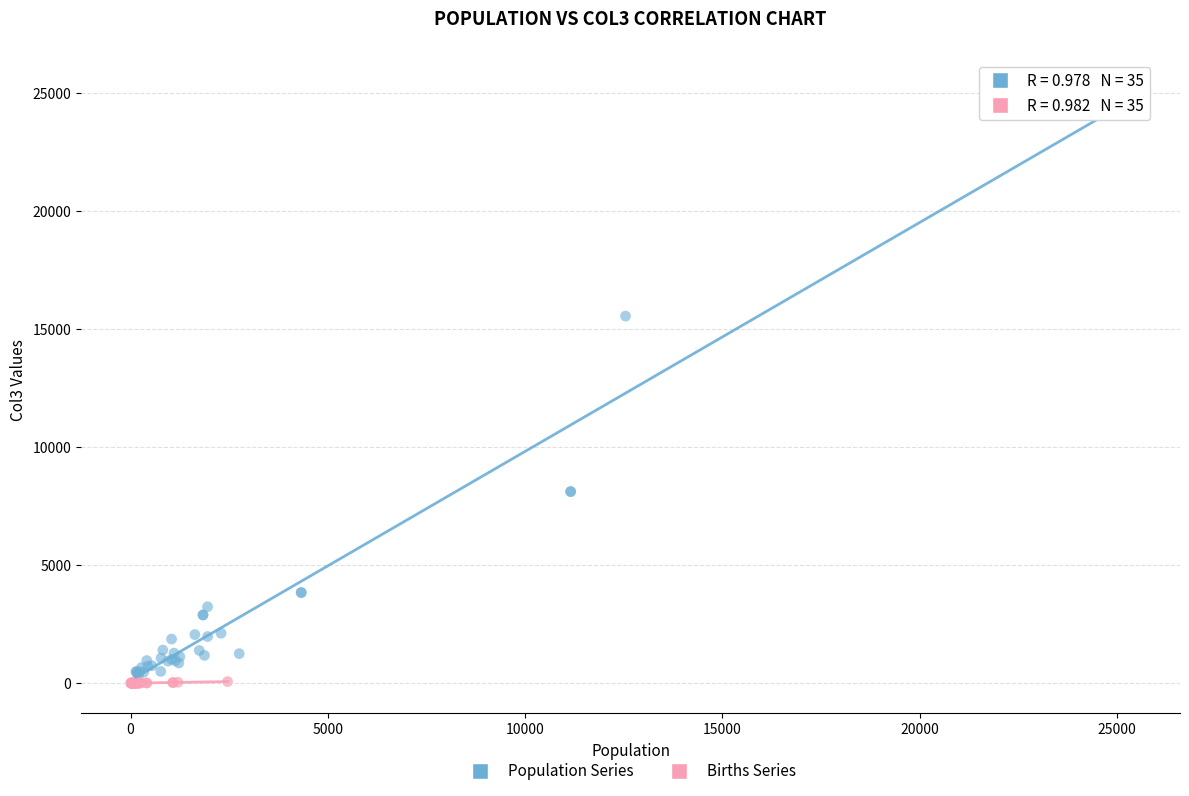

Which series contains the highest Y value?

Population Series